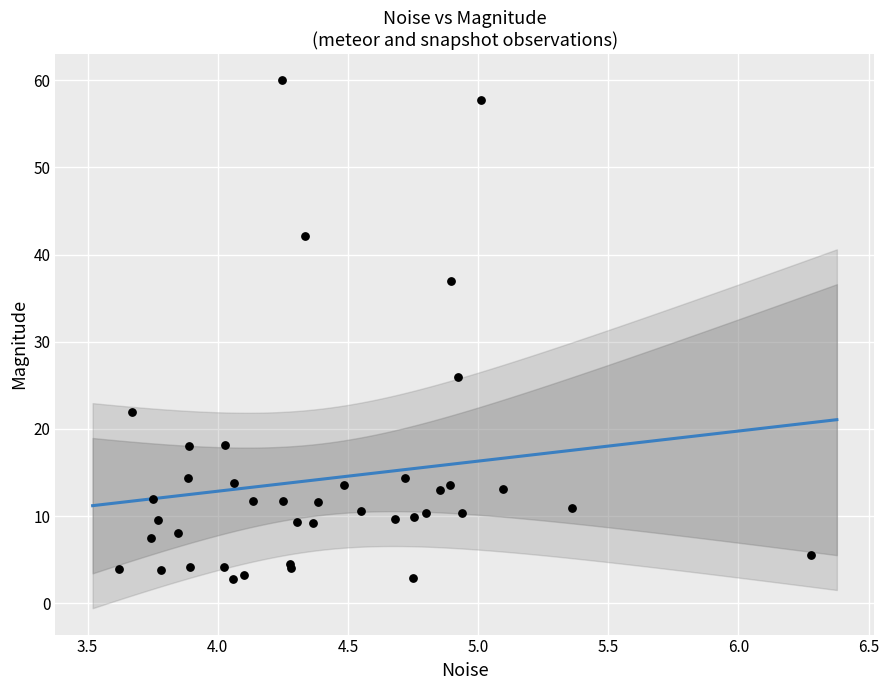

What Y value in the scatter plot is closest to 31?

26.0